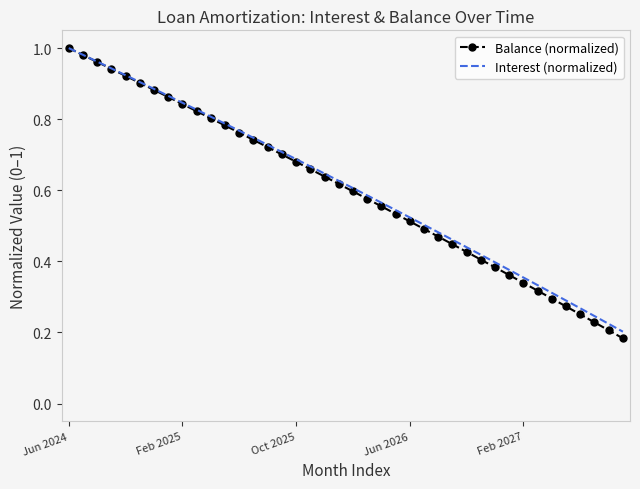

How many categories are shown in the chart?

40